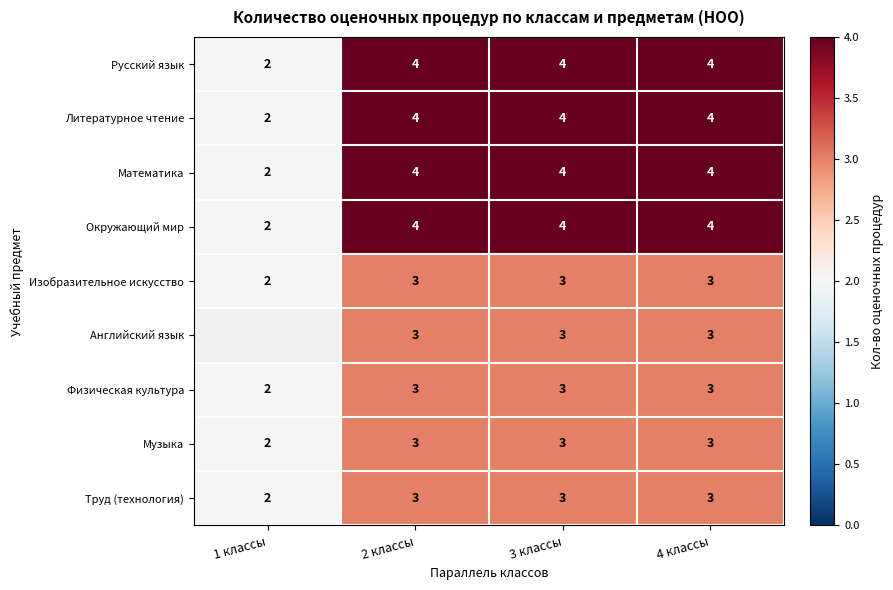

At which category is the sum across all series the highest?

2 классы